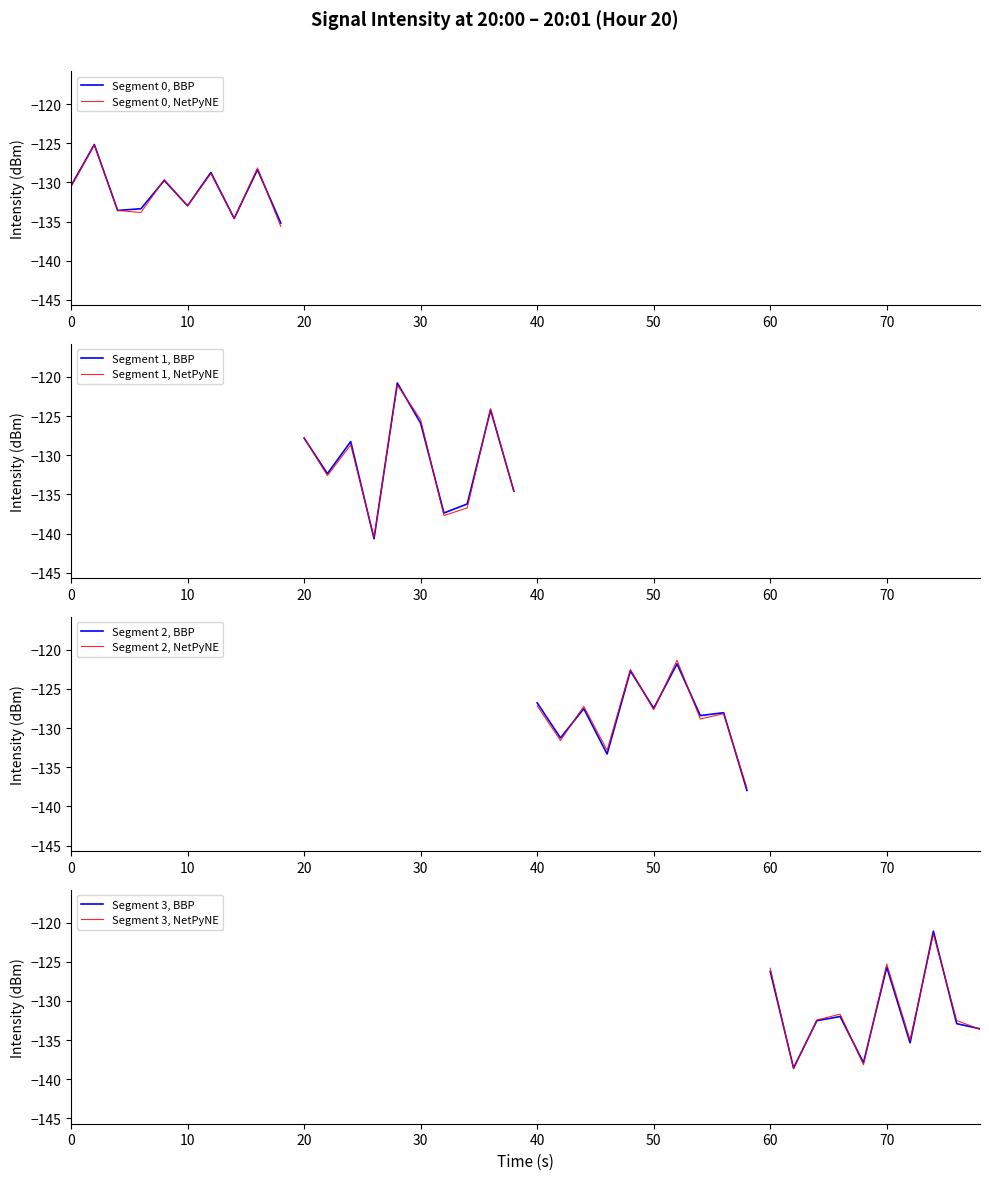

At which label does the data first exceed -130?

1